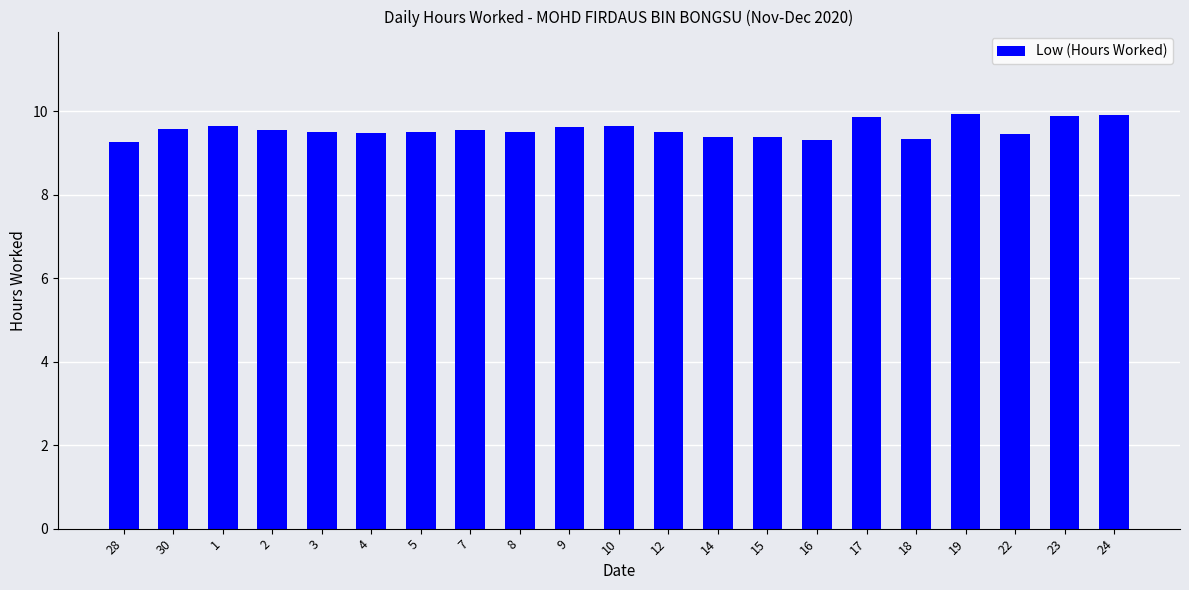

What is the smallest value displayed?

9.3